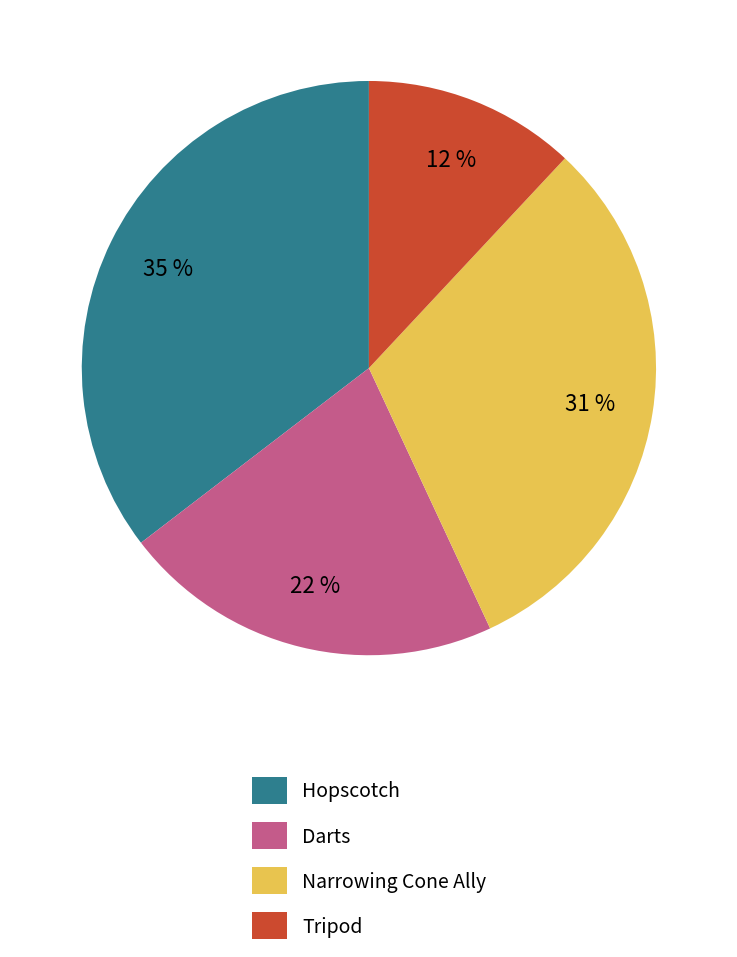

Which category has the biggest portion of the pie?

Hopscotch